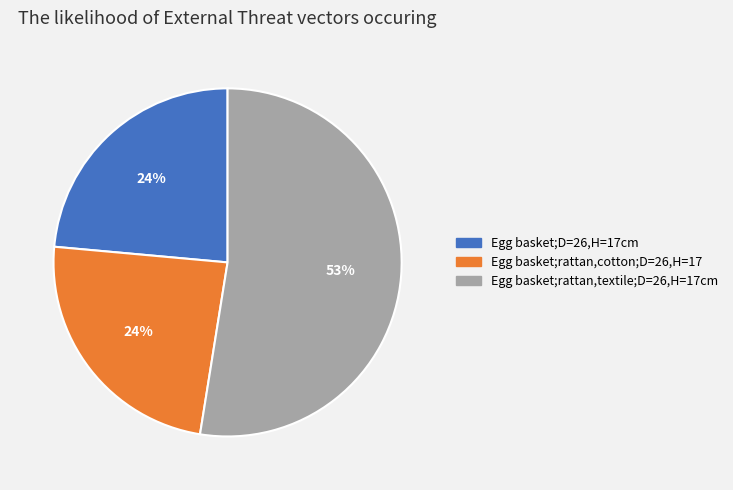

Approximately how many times larger is the value at Egg basket;rattan,cotton;D=26,H=17 compared to Egg basket;rattan,textile;D=26,H=17cm?

0.5